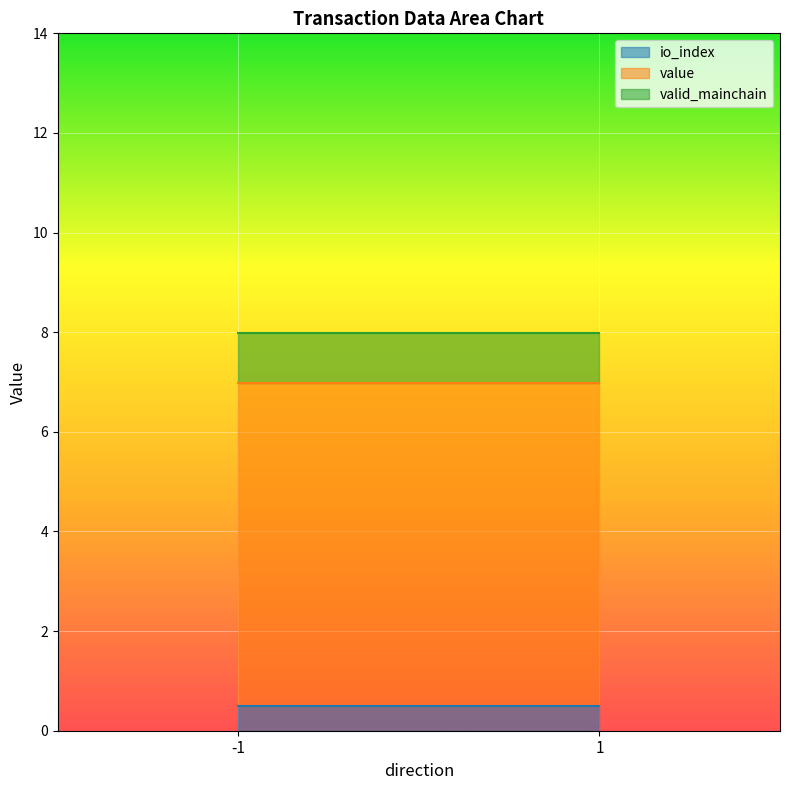

What is the total value across all series at -1?

8.0